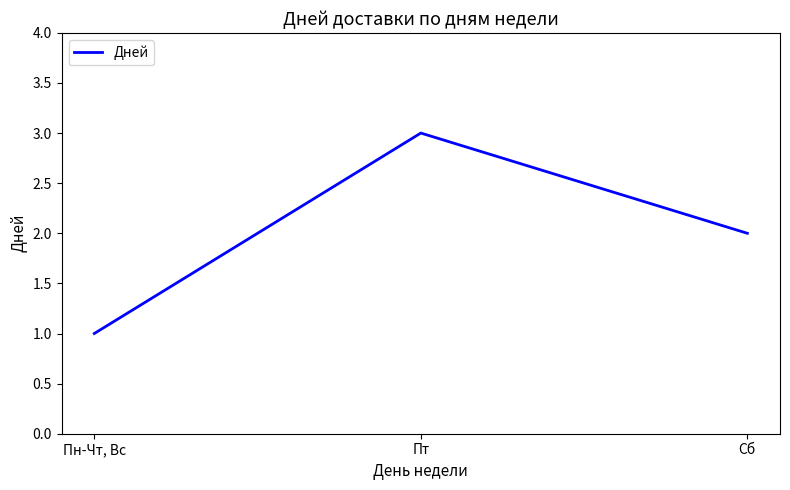

Rank the categories by value from highest to lowest.

Пт, Сб, Пн-Чт, Вс